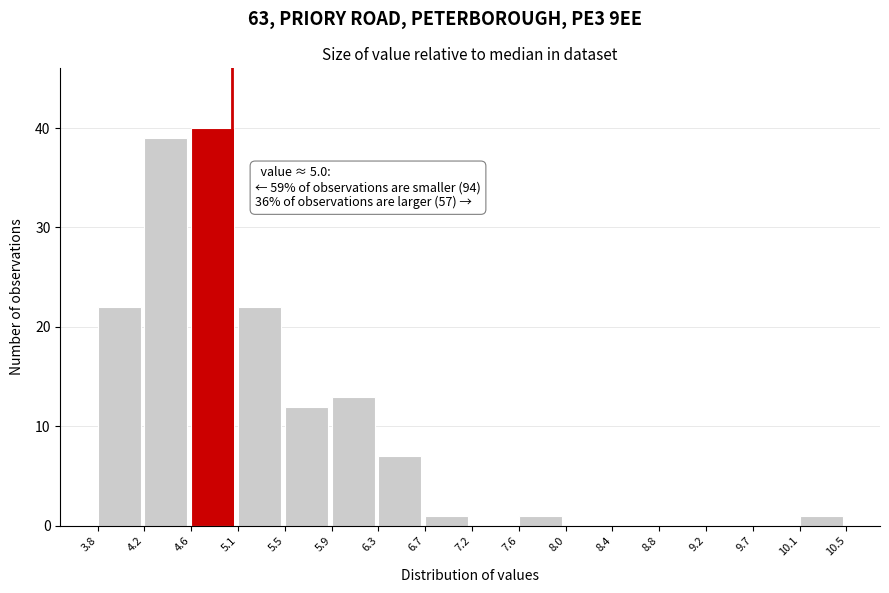

Which range on the x-axis has the tallest bar?

4.6 to 5.1